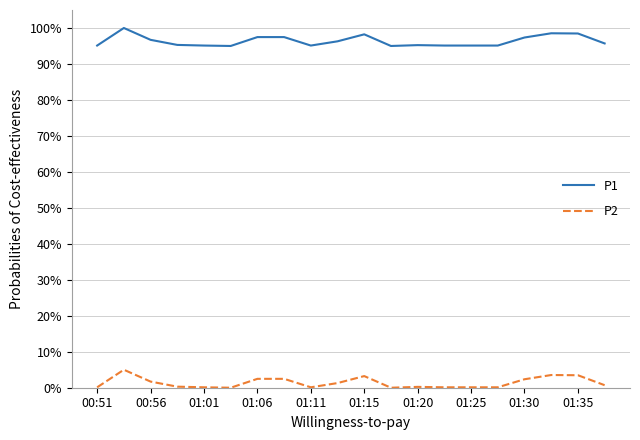

Rank the series by their maximum value, from highest to lowest.

P1, P2